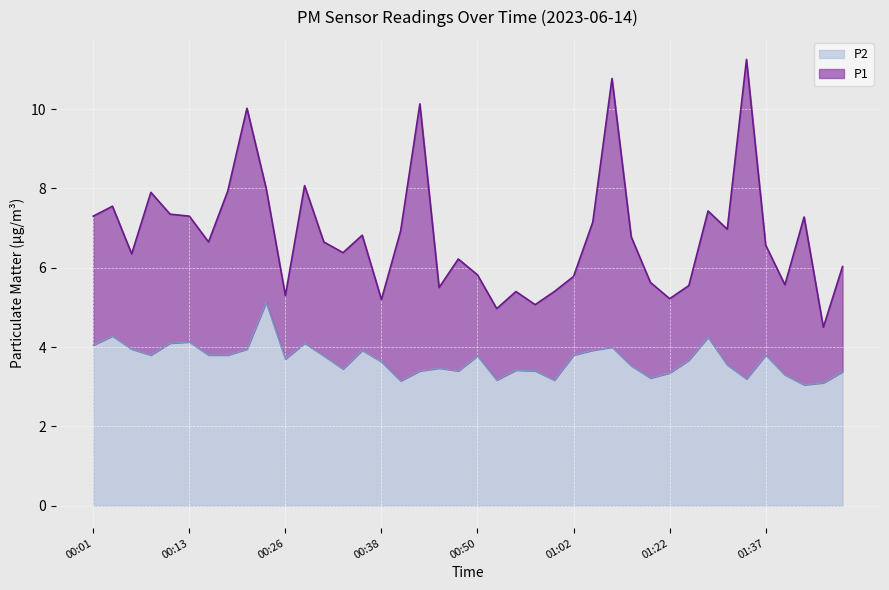

True or false: P2 and P1 intersect in this chart.

False